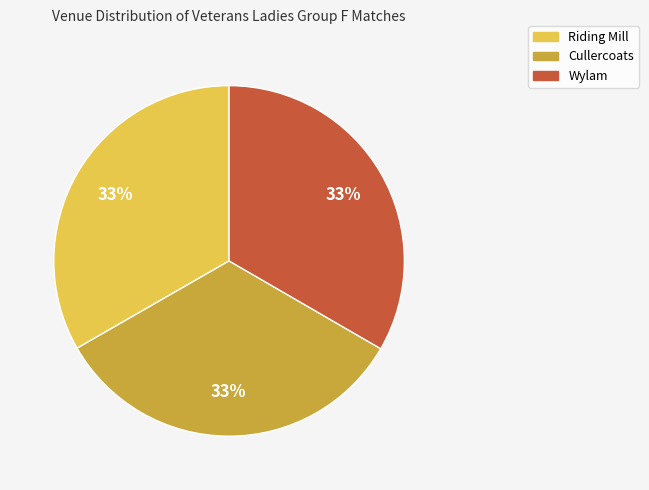

Do Cullercoats and Riding Mill together represent more than half of the pie?

Yes